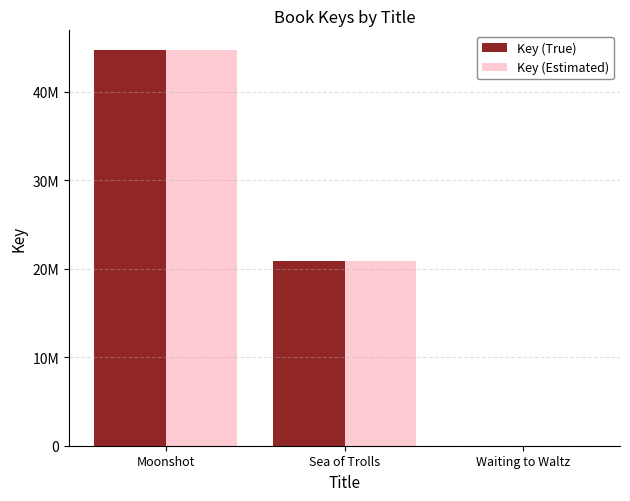

Which series has the widest spread of values?

Key (True)